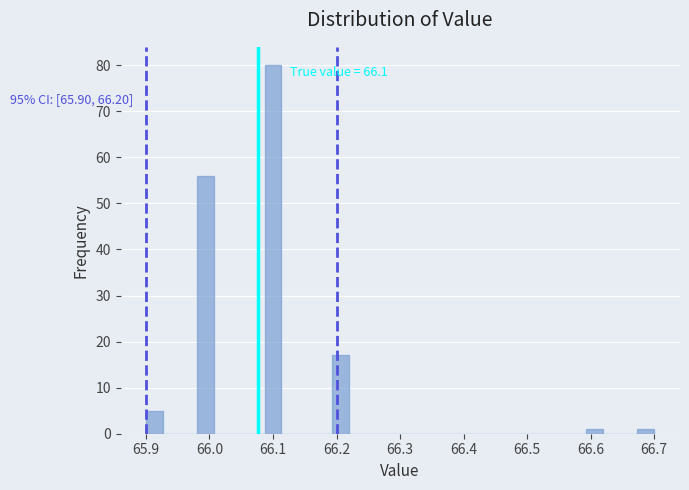

Read against the x-axis, roughly where is the centre of the tallest bar?

66.10